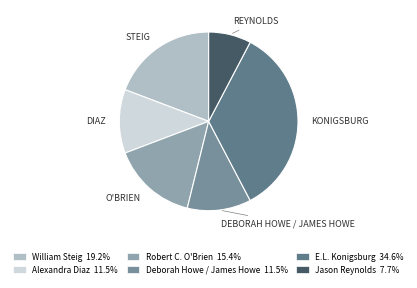

Between William Steig and Jason Reynolds, which is larger?

William Steig